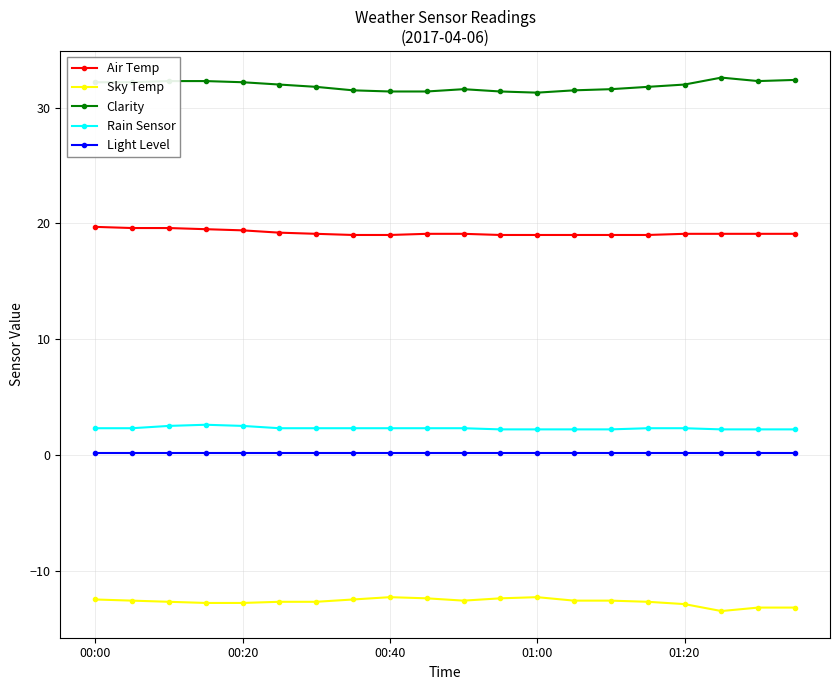

Is this an area chart (filled region under the line)?

No